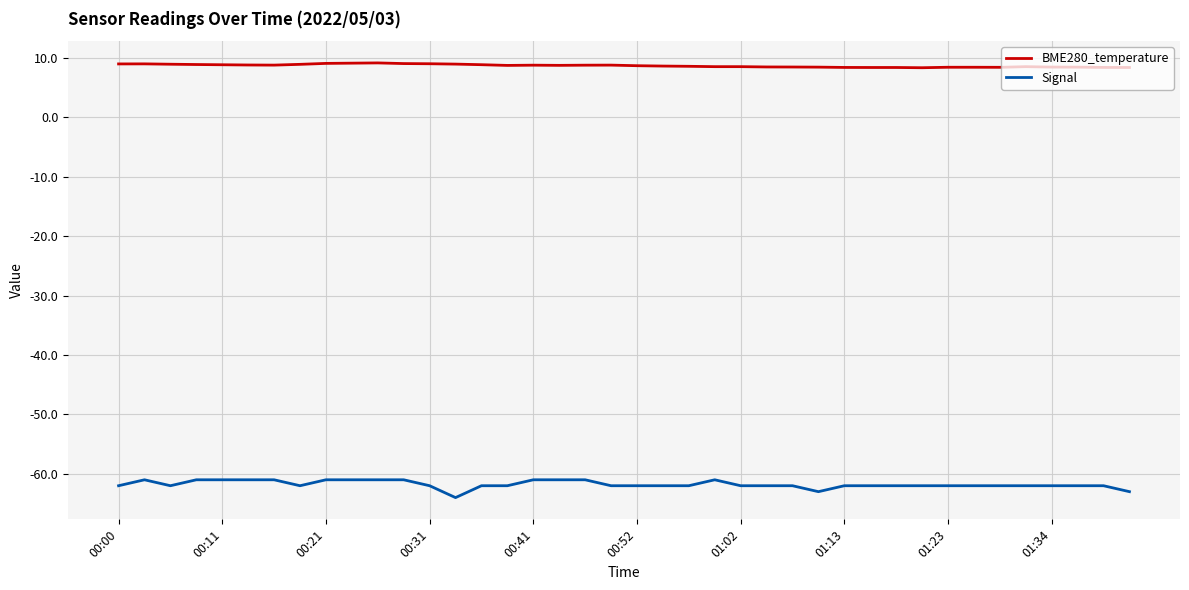

Which series has the largest total across all categories?

BME280_temperature